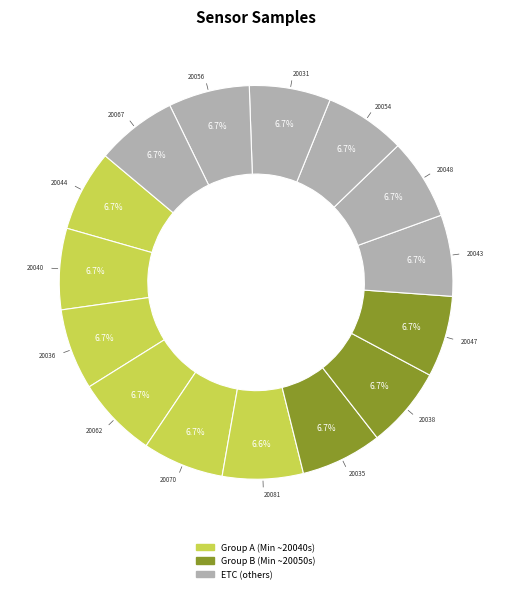

Is there a majority slice in this chart?

No